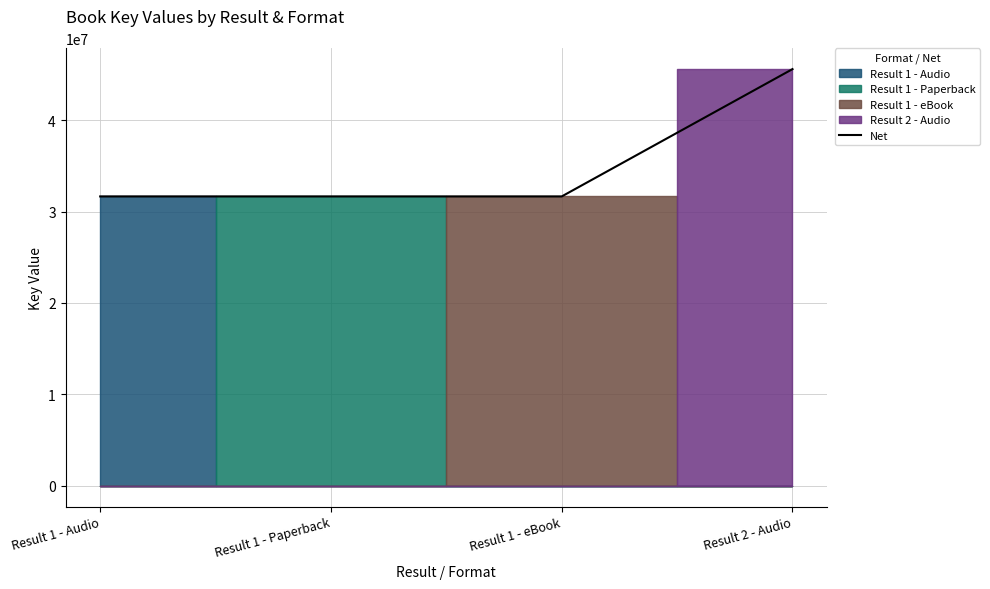

Rank the categories by value from highest to lowest.

Result 2 - Audio, Result 1 - Audio, Result 1 - Paperback, Result 1 - eBook